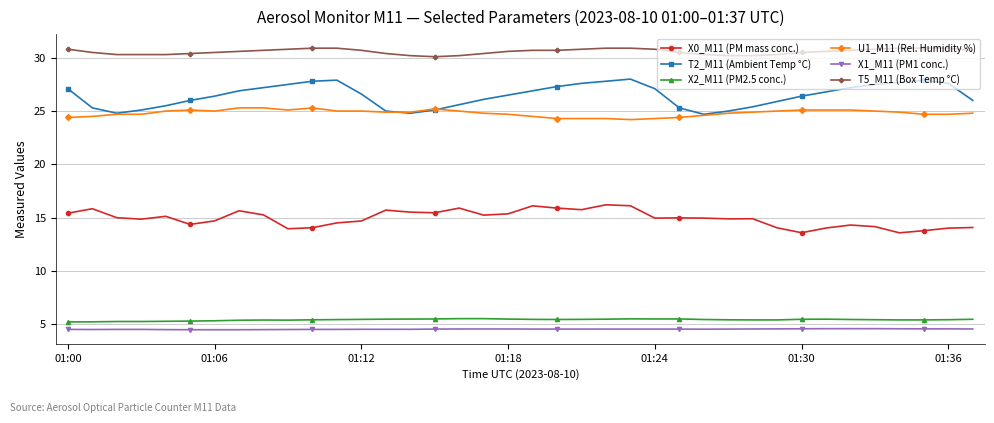

What is the value of the T5_M11 (Box Temp °C) point at the 36th from the left?

30.9